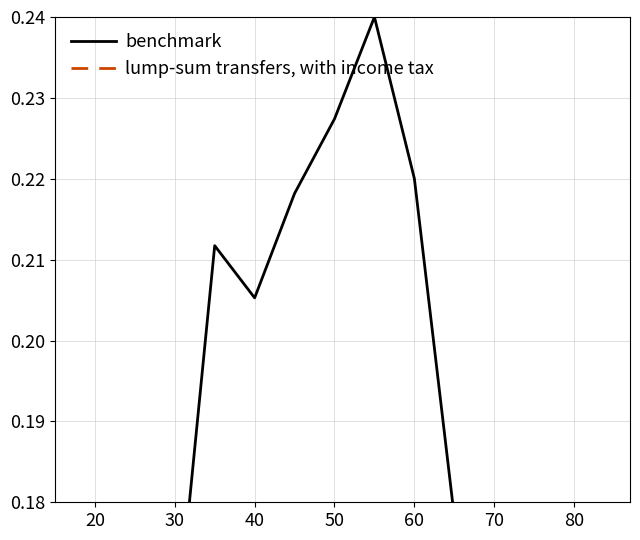

Count the number of categories in the chart.

15